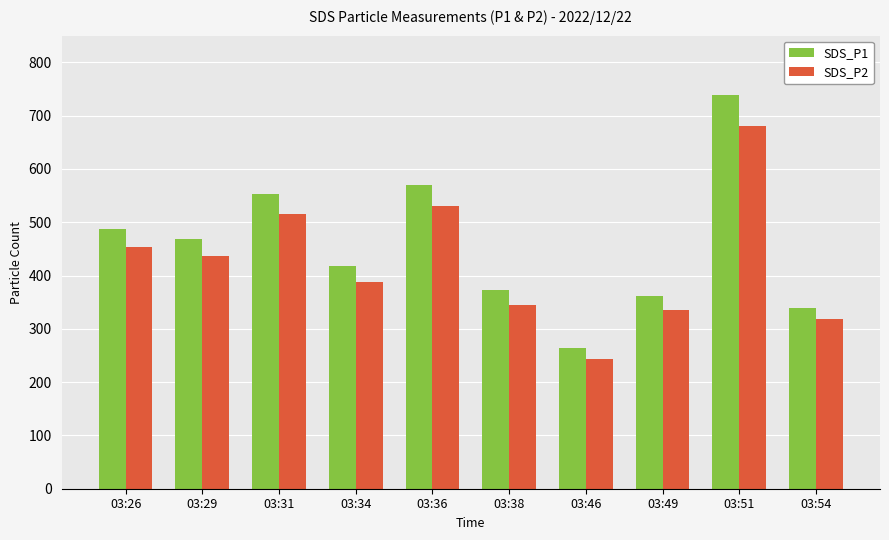

What is the difference between the maximum and second lowest values in the SDS_P2 series?

362.2